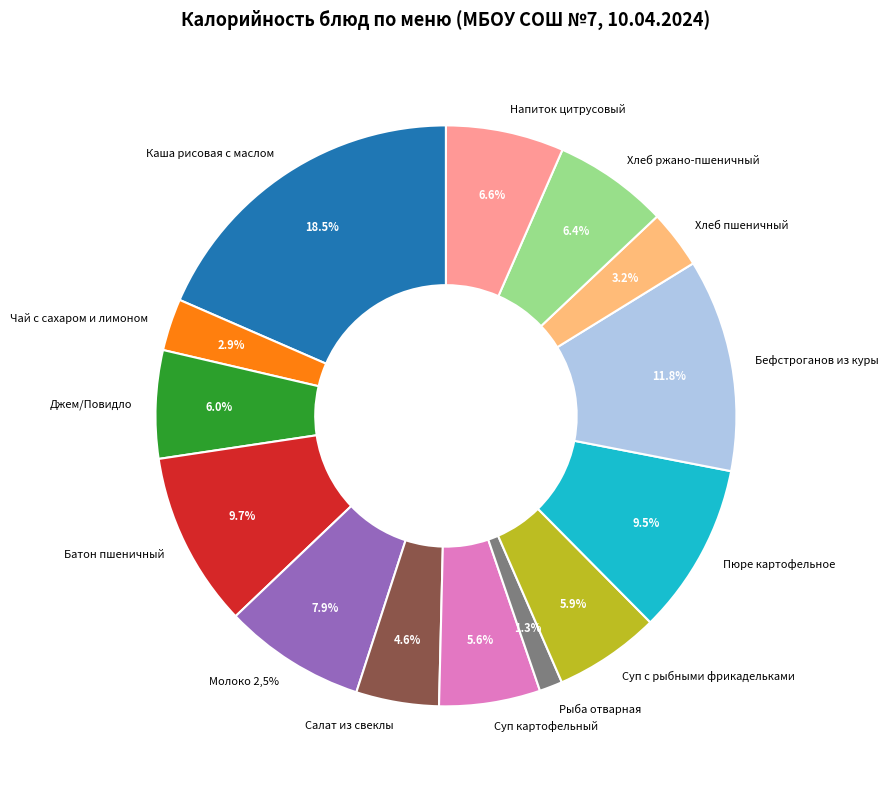

To the nearest percent, what is the combined percentage of Напиток цитрусовый and Пюре картофельное?

16%